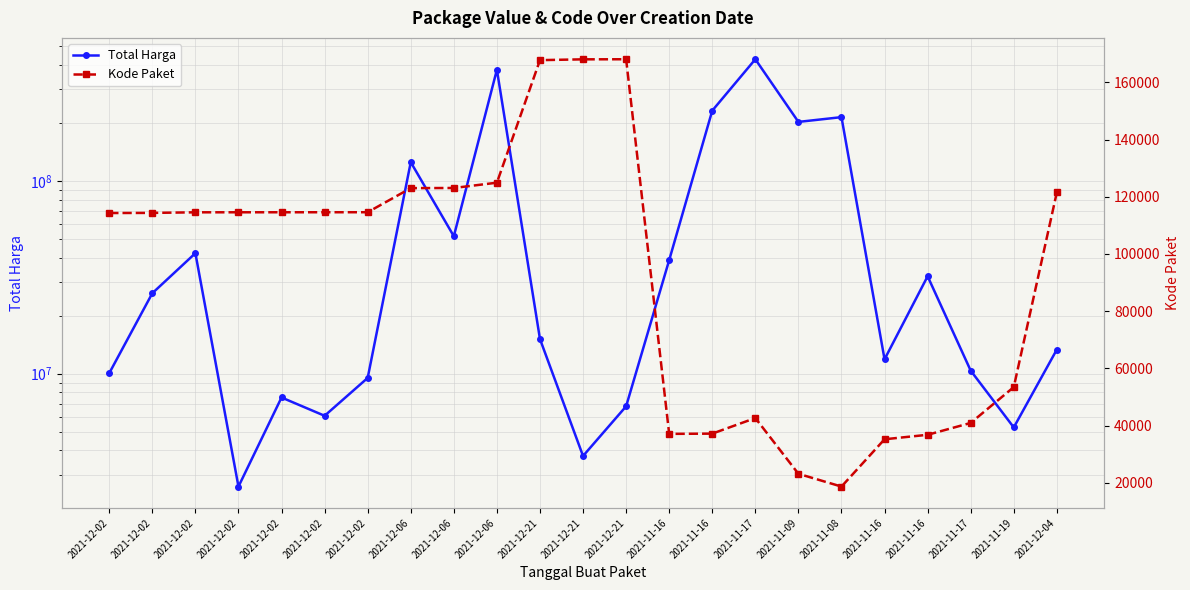

Is the value of Total Harga at 2021-11-17 greater than the value of Kode Paket at 2021-12-21?

Yes